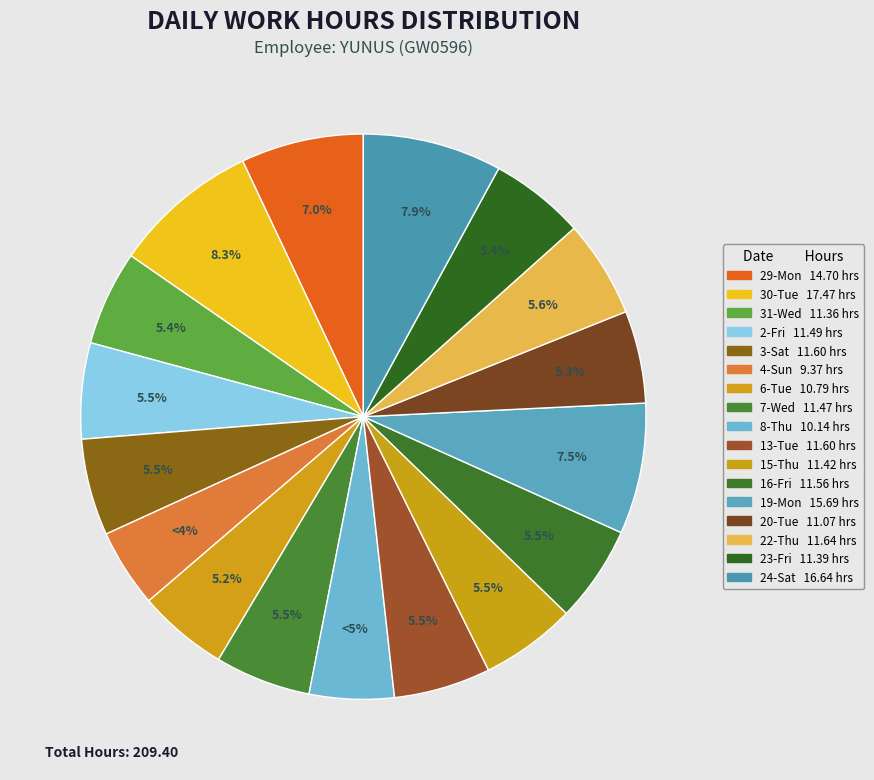

How many segments does this pie chart have?

17